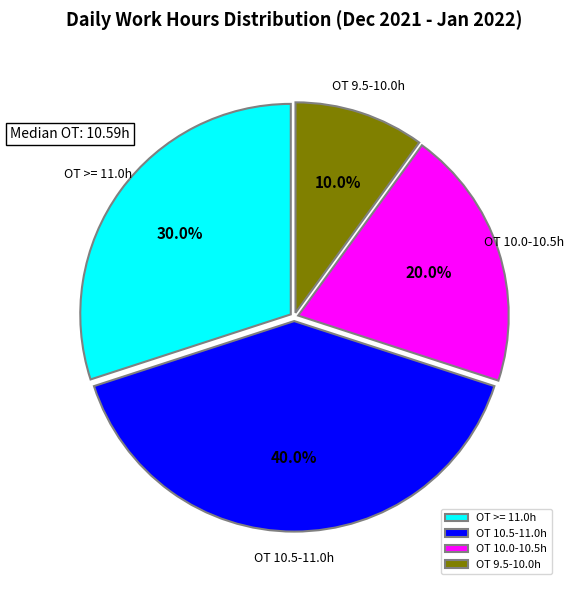

Which category has the biggest portion of the pie?

OT 10.5-11.0h